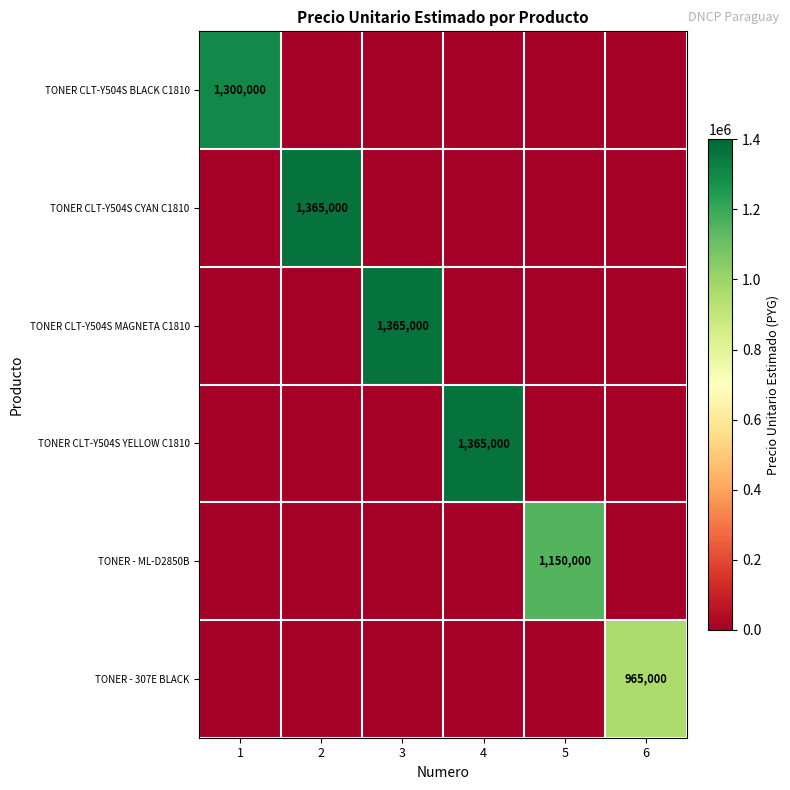

The TONER CLT-Y504S CYAN C1810 series shows -511878 at 3. True or false?

False